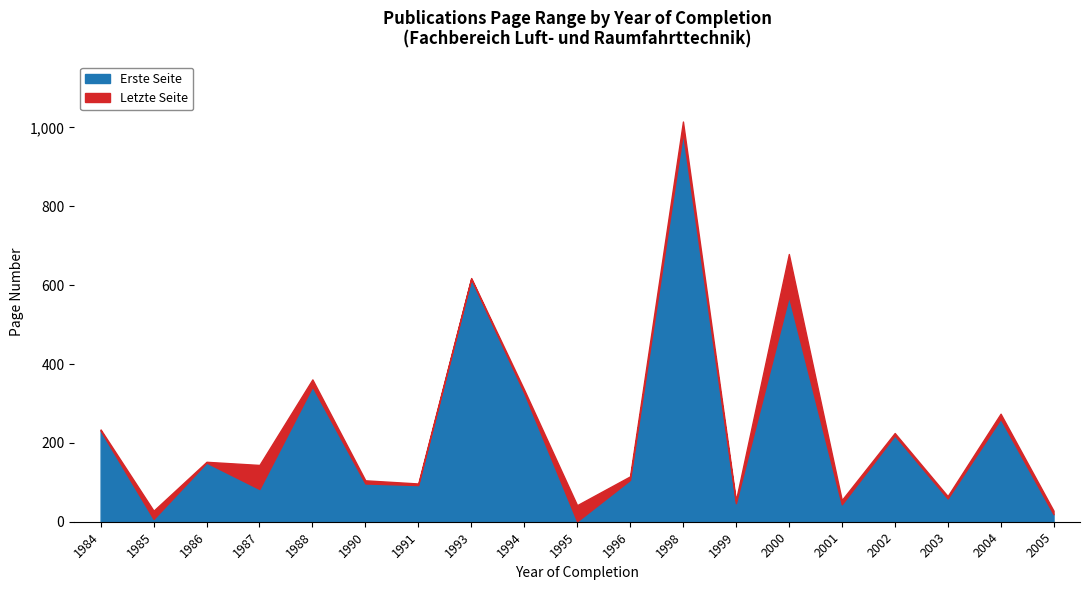

Is it true that Erste Seite equals 65 at 1999?

False